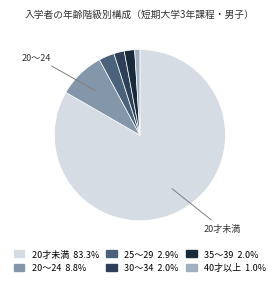

Is there any slice that represents more than half of the pie?

Yes